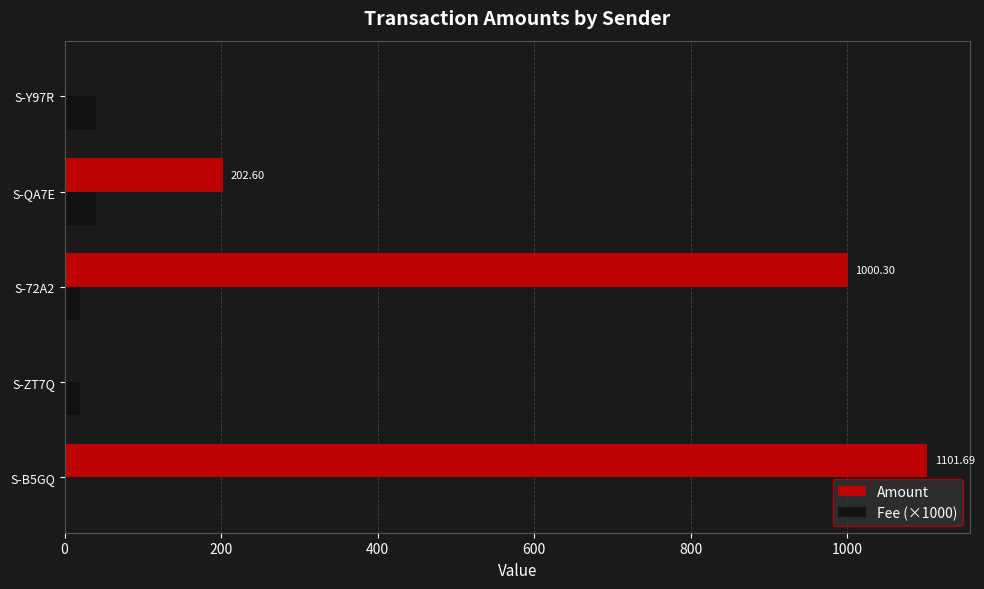

At which label is Amount closest to 550?

S-QA7E